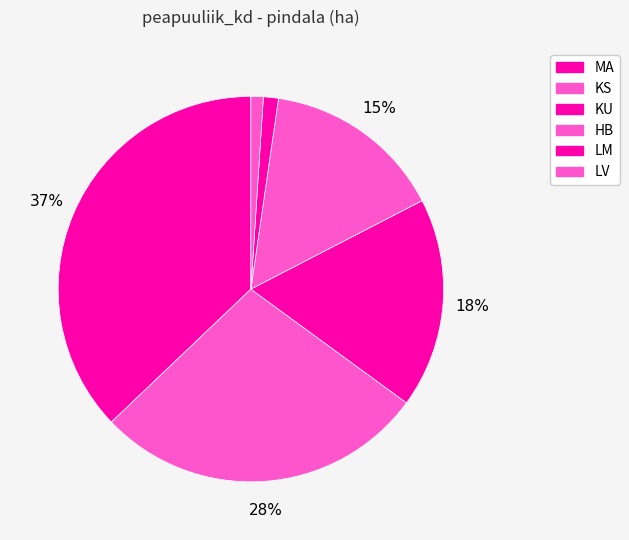

Which slice is the largest?

MA